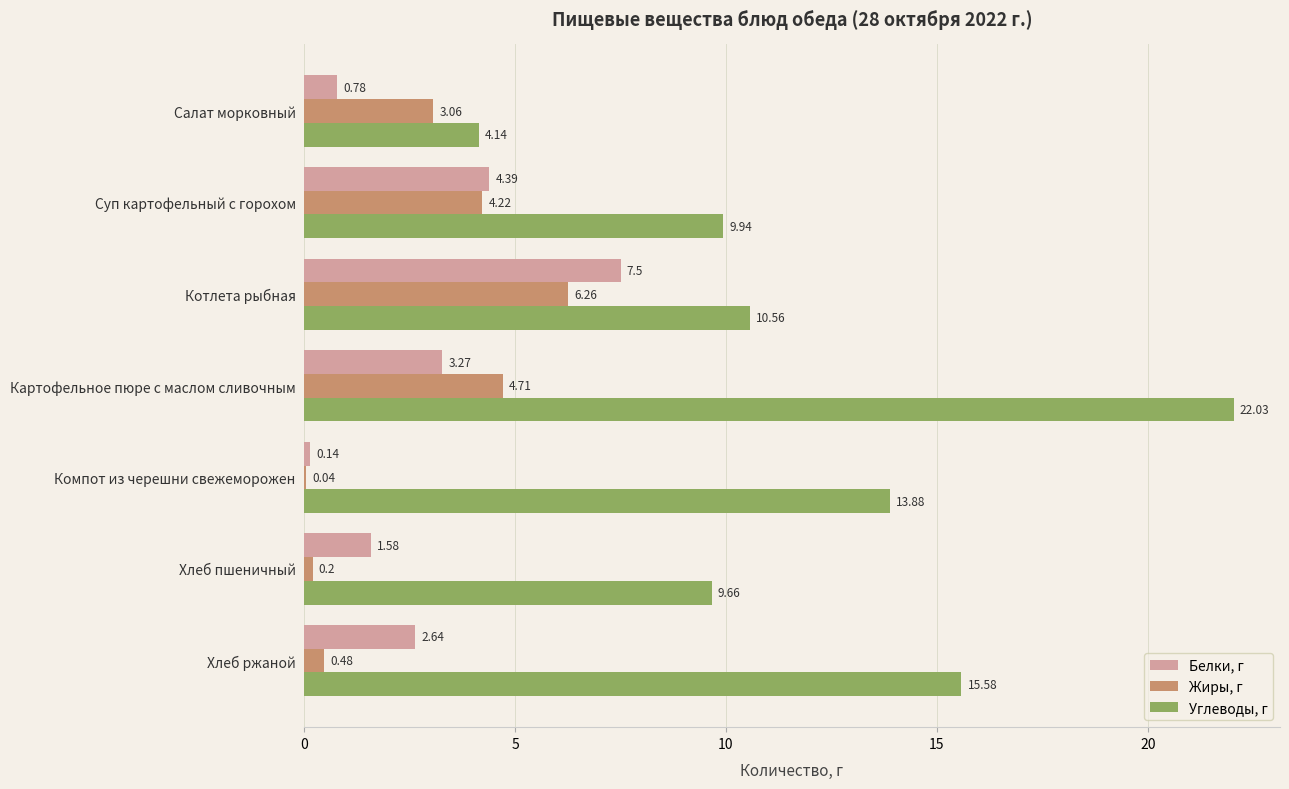

What is the sum of the Углеводы, г values at Картофельное пюре с маслом сливочным and Хлеб пшеничный?

31.7